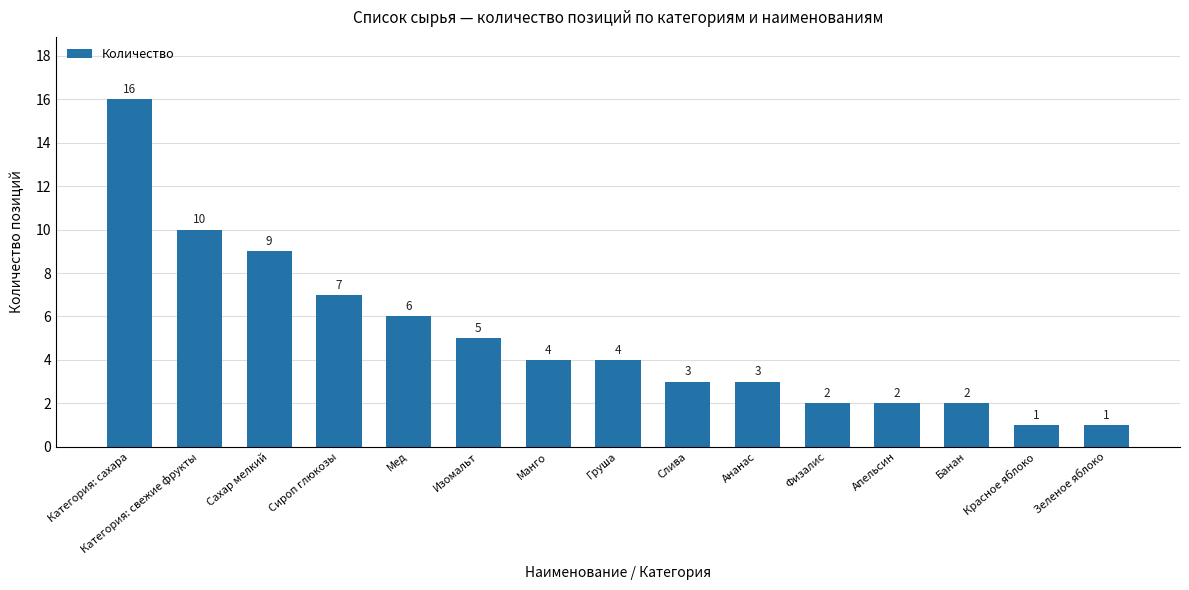

Reading left to right, what are all the values shown in this chart?

16	10	9	7	6	5	4	4	3	3	2	2	2	1	1